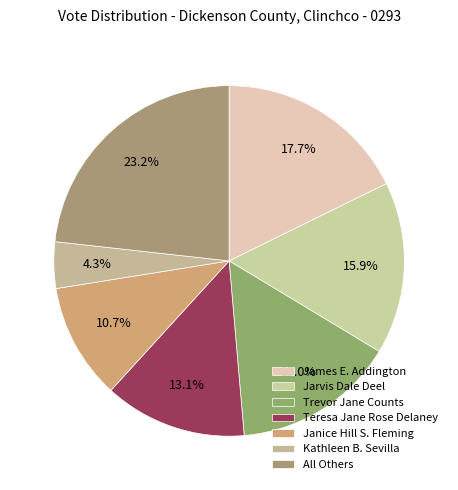

What percentage do James E. Addington and Kathleen B. Sevilla together represent?

22.0%